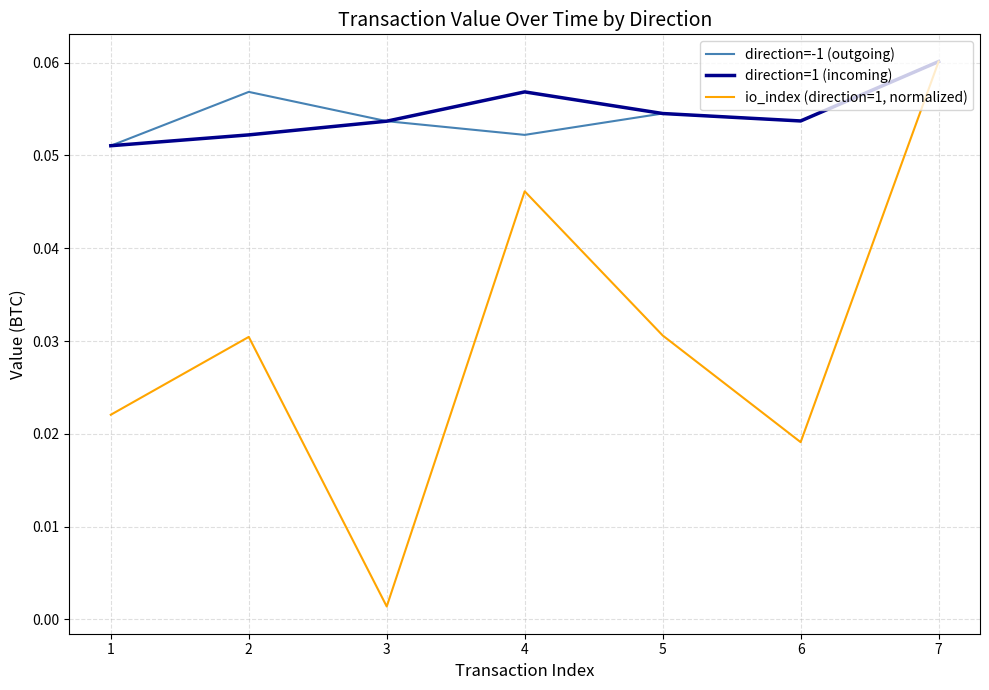

The value of direction=-1 (outgoing) at 1 is 0.0. True or false?

False